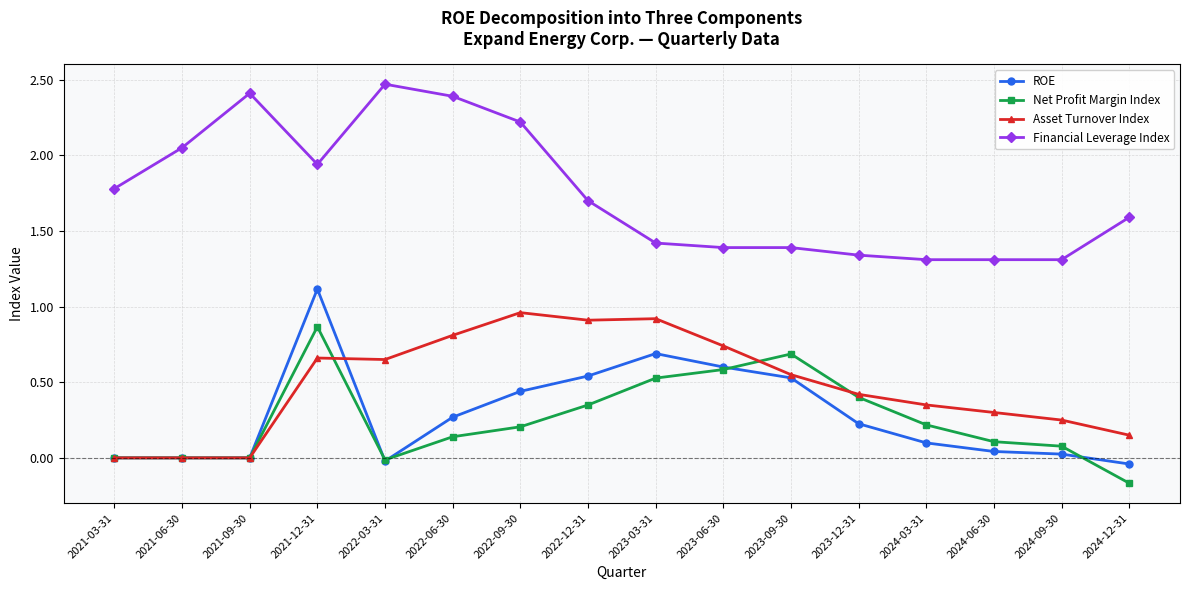

Which series changed the most between 2021-03-31 and 2022-03-31?

Financial Leverage Index